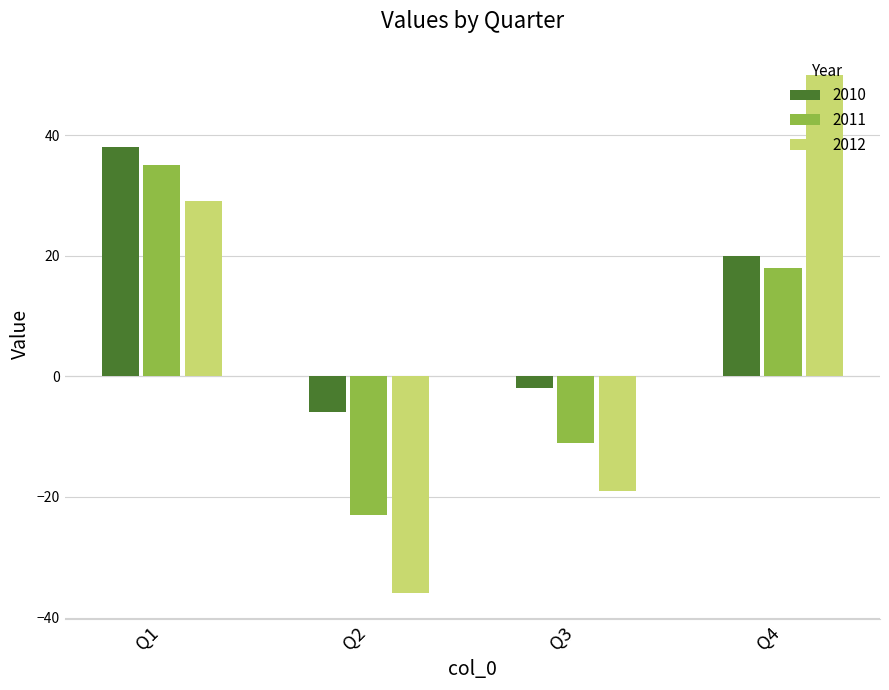

At Q4, list the series in order from smallest to largest.

2011, 2010, 2012